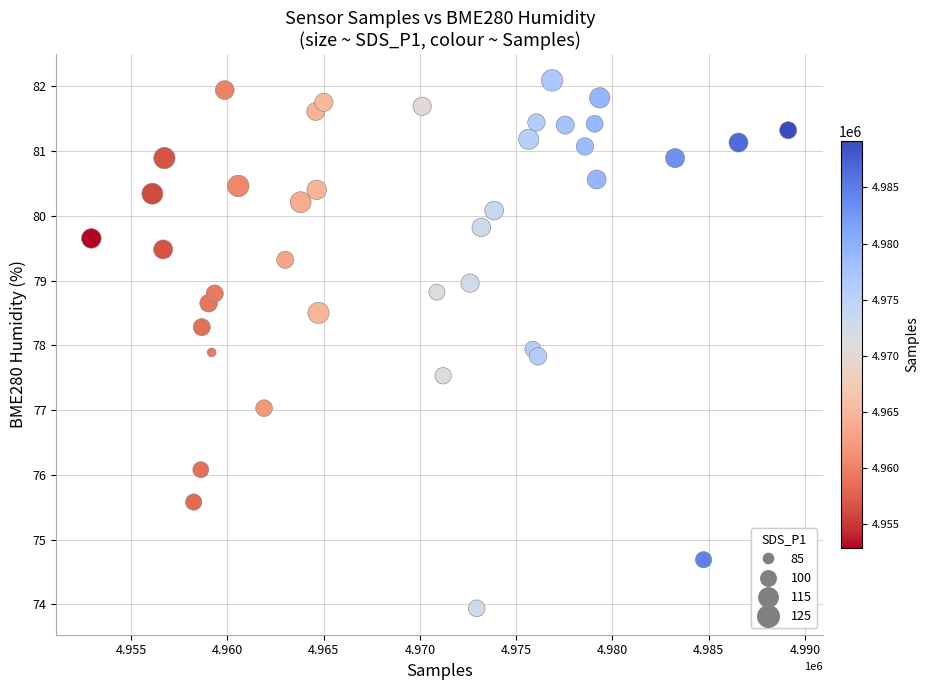

What is the range of X values (max minus min)?

36196.0